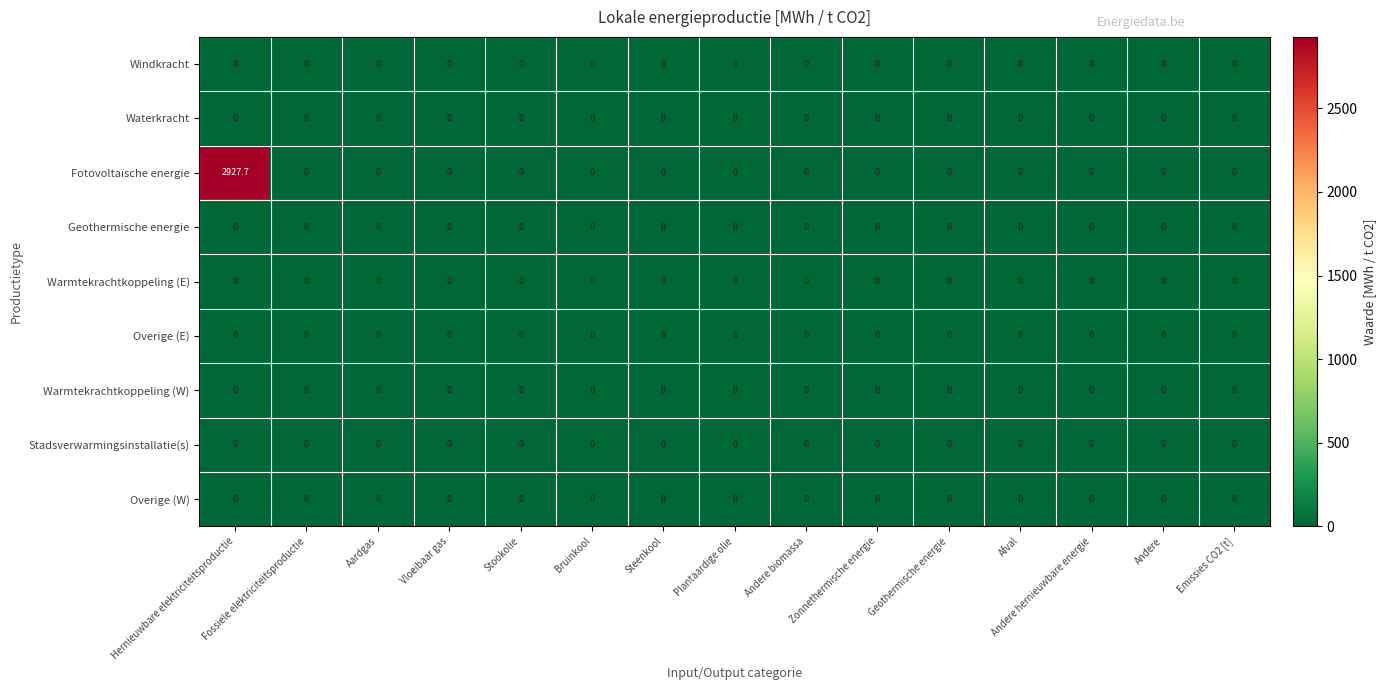

Which category has the highest value across all series?

Hernieuwbare elektriciteitsproductie